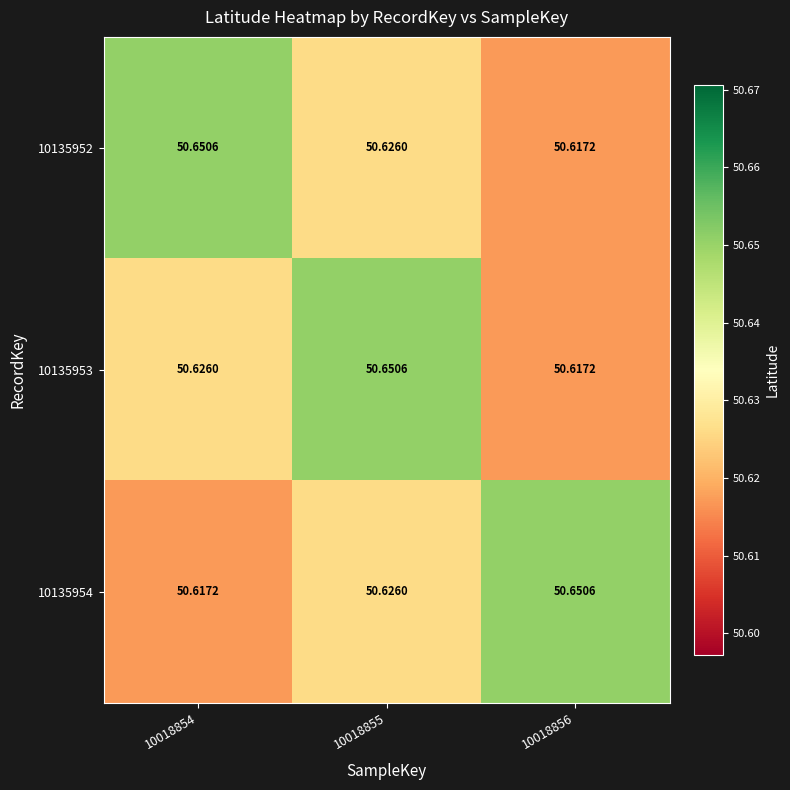

What is the greatest value displayed?

50.7